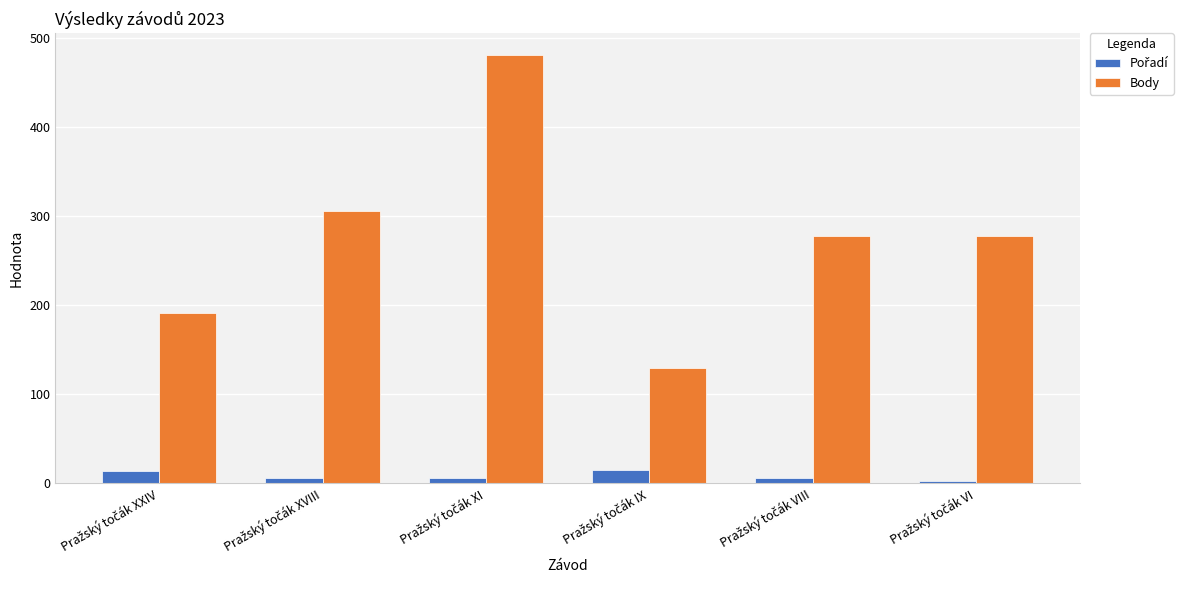

How many series are shown in this chart?

2